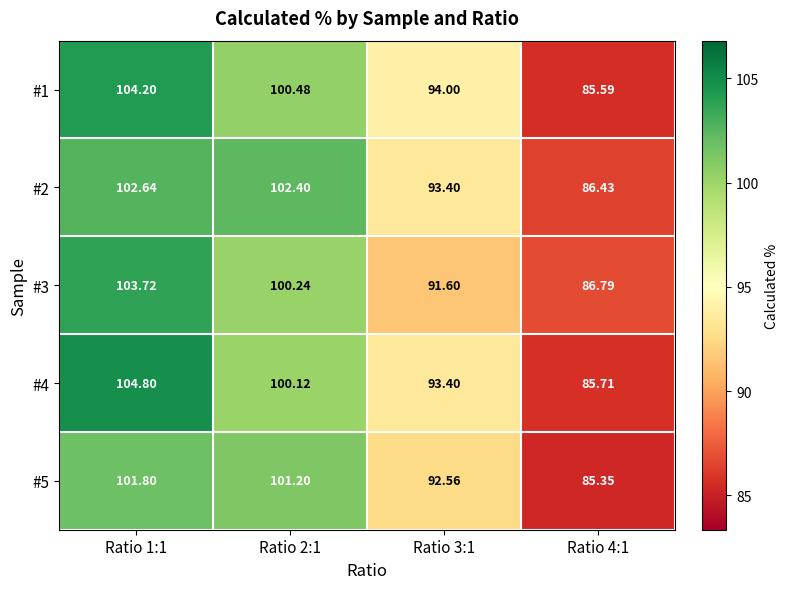

Is the value of #3 at Ratio 4:1 greater than the value of #5 at Ratio 4:1?

Yes